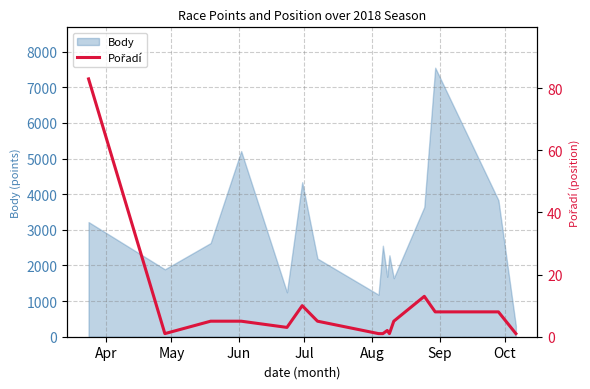

What is the highest value of the Body series?

7551